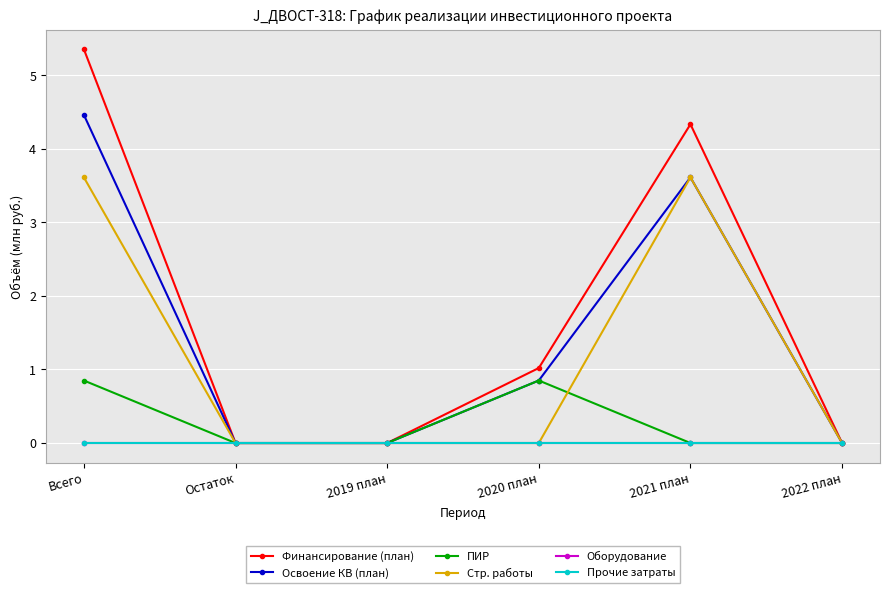

Does the chart display data point markers on the line(s)?

Yes